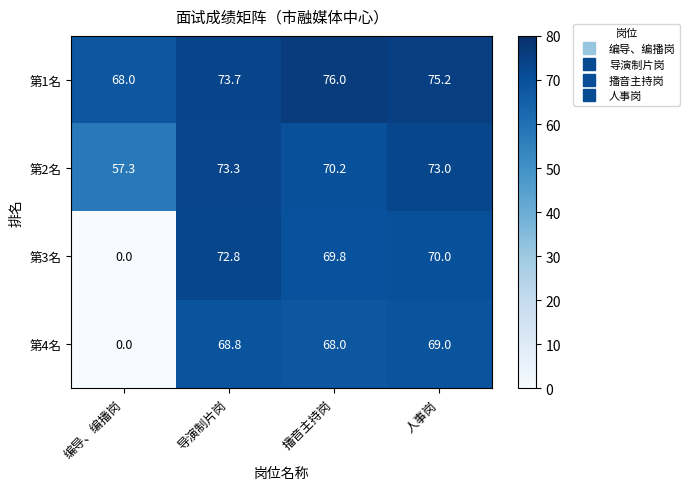

Is it true that 第4名 equals 93.4 at 导演制片岗?

False